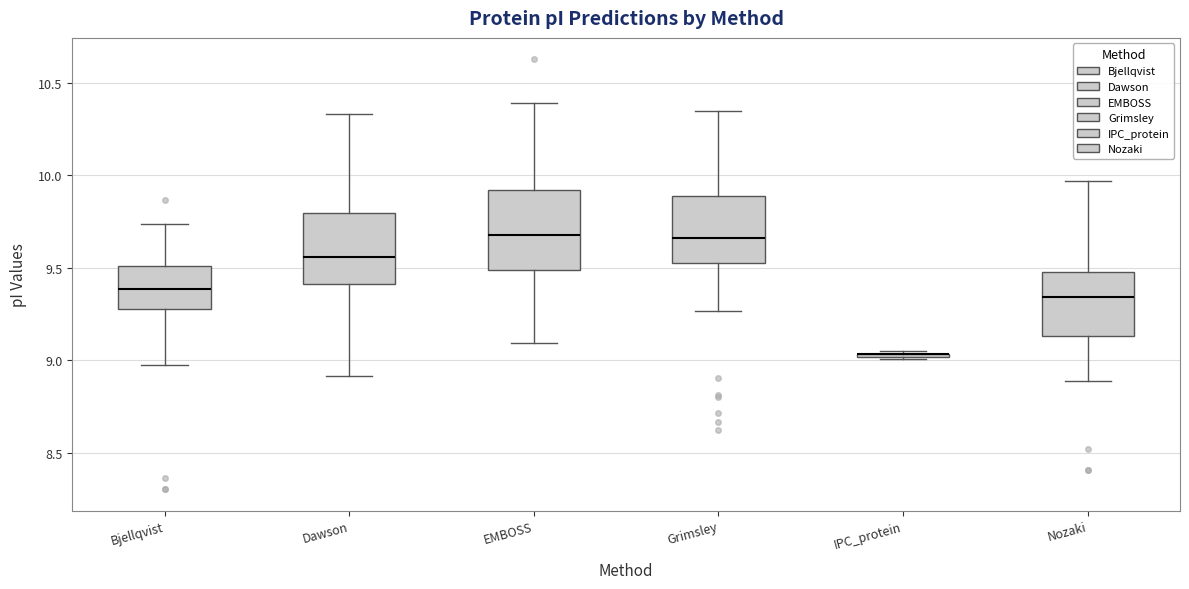

Reading left to right, read every box against the y-axis: the position of its median line, the range the box covers, and the ends of its whiskers. The values are not printed on the chart, so give them approximately, as read against the axis.

Bjellqvist: median 9.40, box 9.30 to 9.50, whiskers 9.00 to 9.75
Dawson: median 9.55, box 9.40 to 9.80, whiskers 8.90 to 10.35
EMBOSS: median 9.70, box 9.50 to 9.90, whiskers 9.10 to 10.40
Grimsley: median 9.65, box 9.50 to 9.90, whiskers 9.25 to 10.35
IPC_protein: box collapsed to a line at 9.05, whiskers 9.00 to 9.05
Nozaki: median 9.35, box 9.15 to 9.50, whiskers 8.90 to 9.95